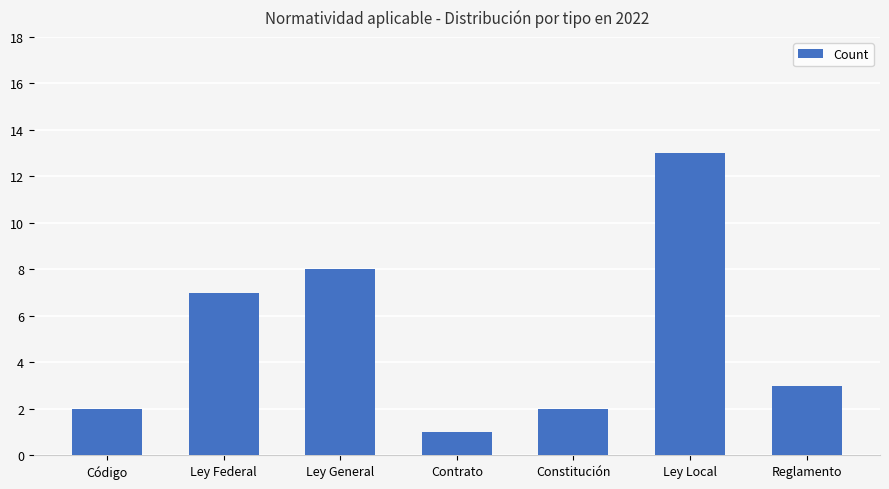

Which category has the lowest value across all series?

Contrato